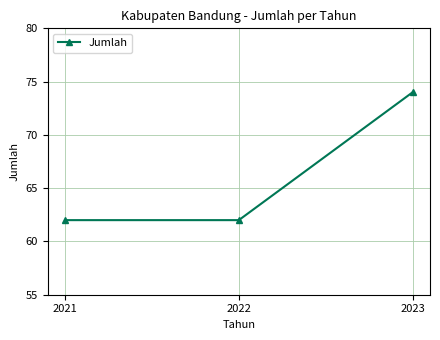

Between 2023 and 2021, which is larger?

2023